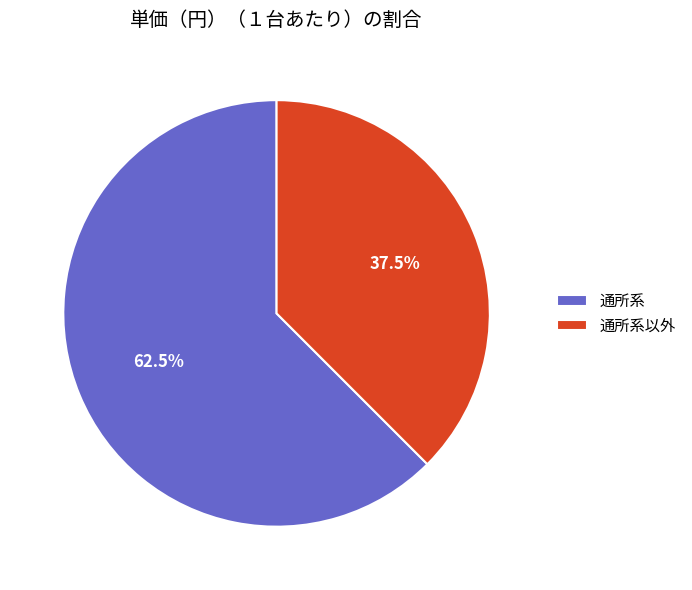

Does 通所系以外 account for over 50% of the chart?

No